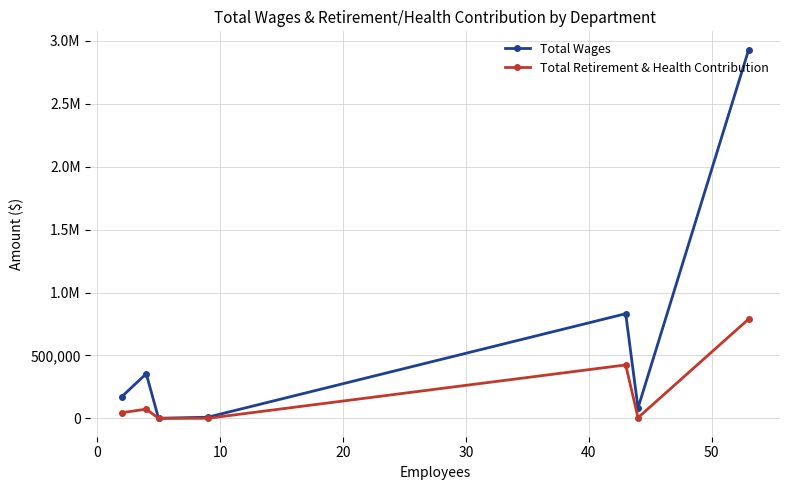

What is the maximum value for Total Wages?

2929869